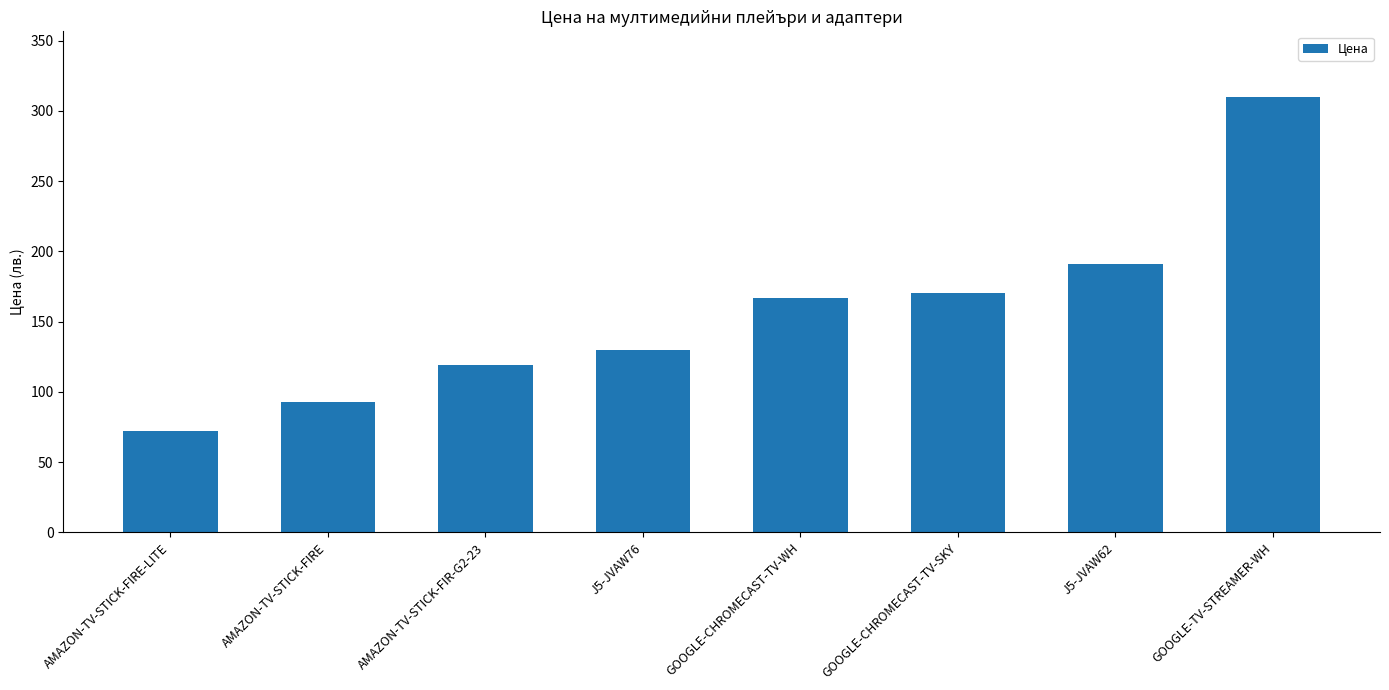

Does the chart contain any negative values?

No